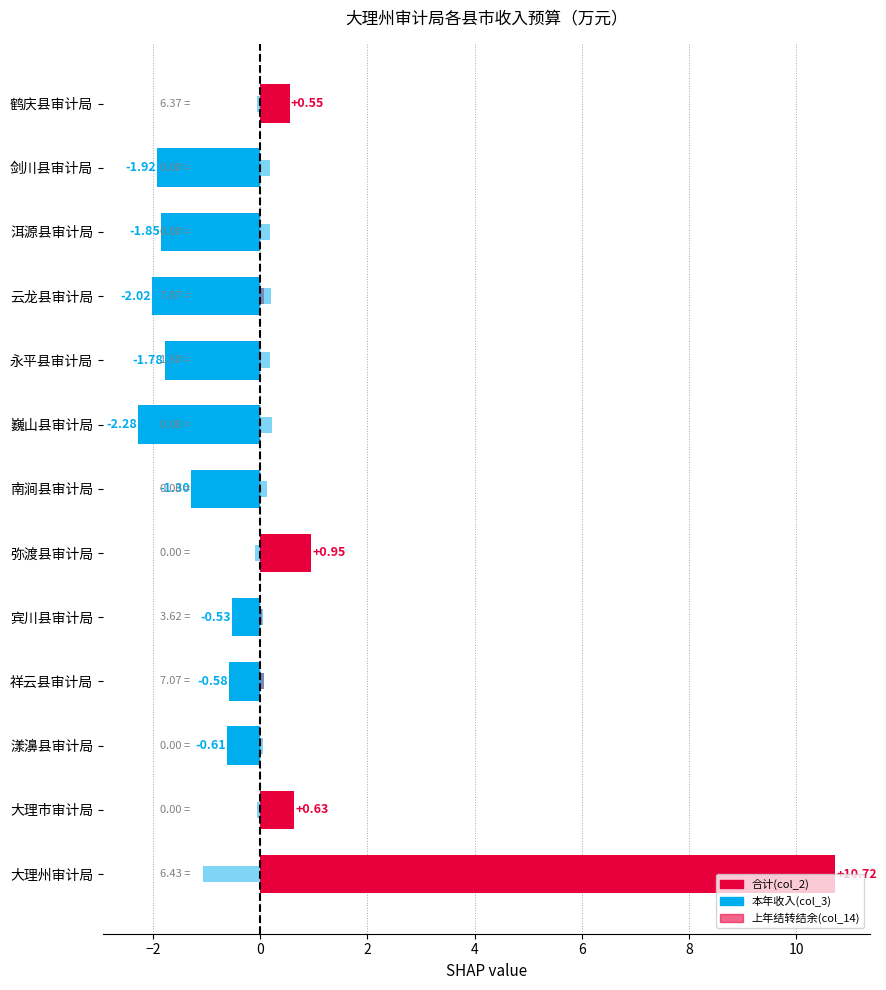

The value at 6 is 1.3. True or false?

False